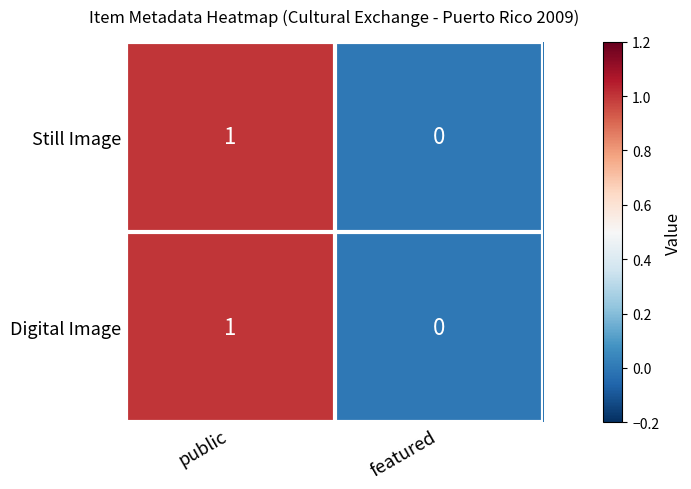

Where is Digital Image nearest to the value 0?

featured